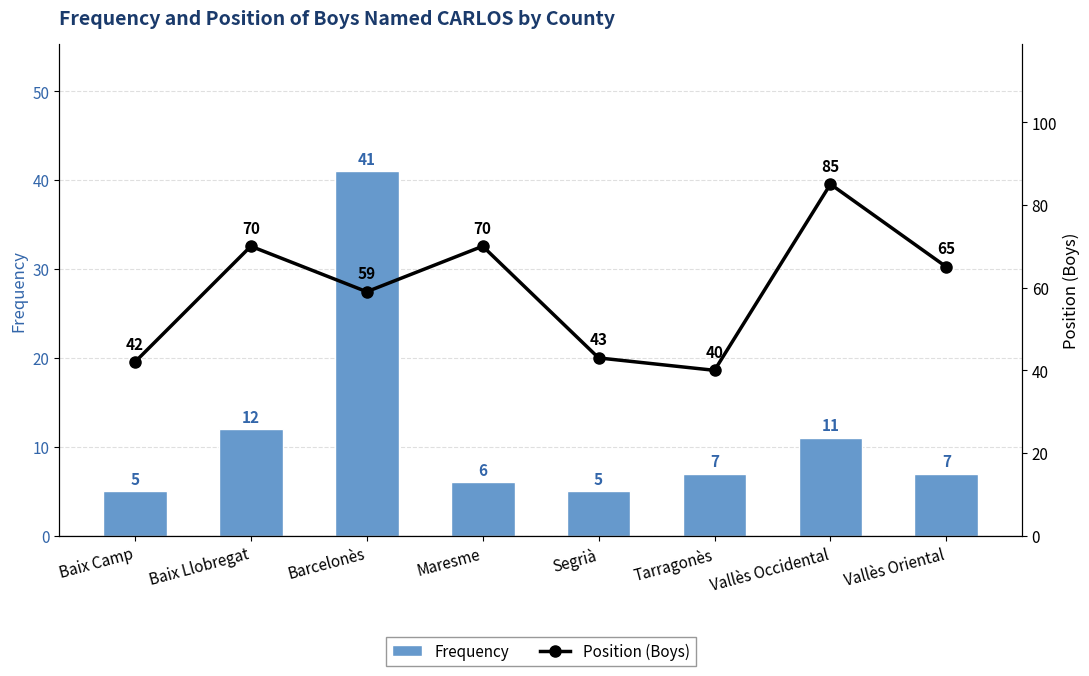

What is the value of the Position (Boys) bar at the 7th from the left?

85